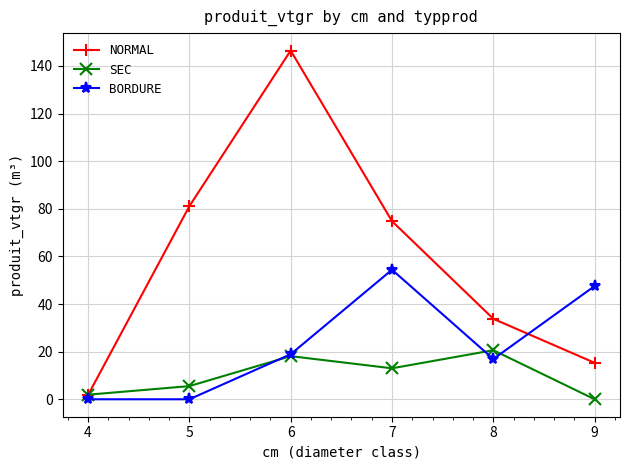

At 9, list the series in order from largest to smallest.

BORDURE, NORMAL, SEC